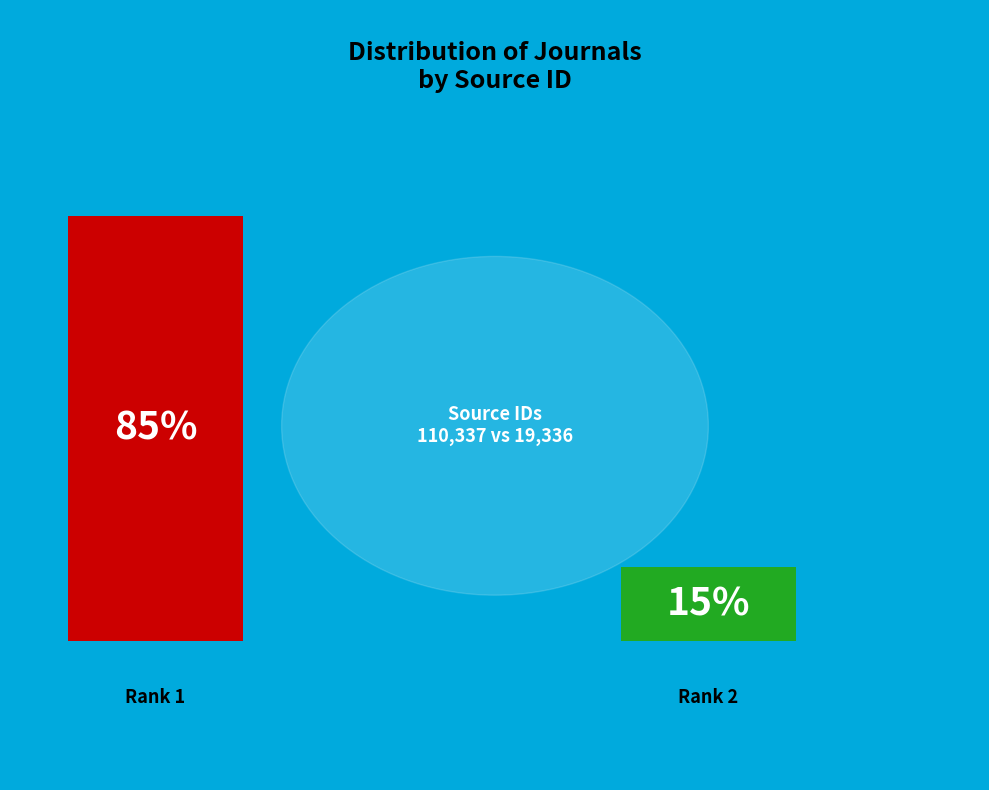

What percentage is the Zhurnal Nevrologii i Psikhiatrii (Rank 1) slice, to the nearest percent?

85%